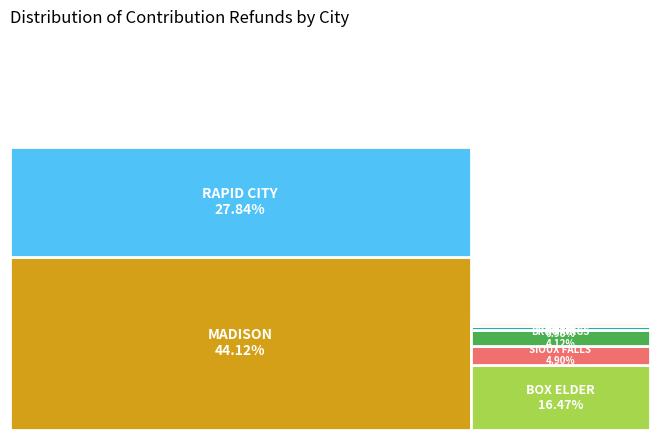

Which category has the biggest portion of the pie?

MADISON